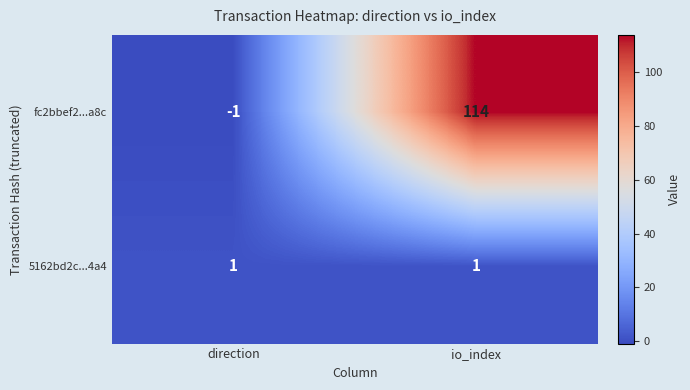

Rank the series at io_index from highest to lowest value.

fc2bbef2...a8c, 5162bd2c...4a4